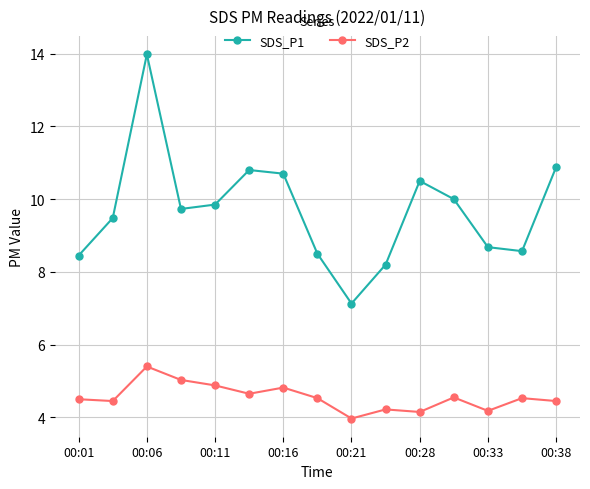

What is the minimum value shown in the chart?

4.0